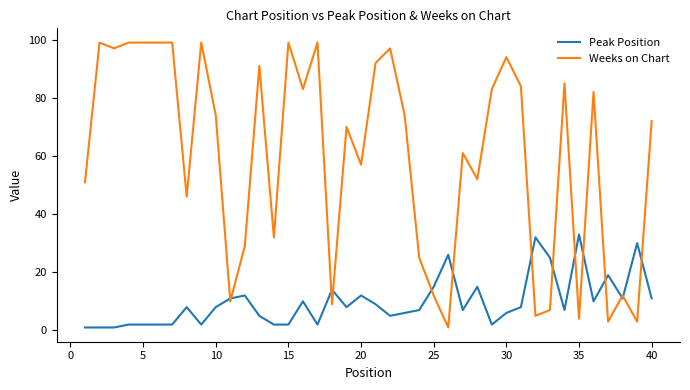

Rank the series by their maximum value, from lowest to highest.

Peak Position, Weeks on Chart